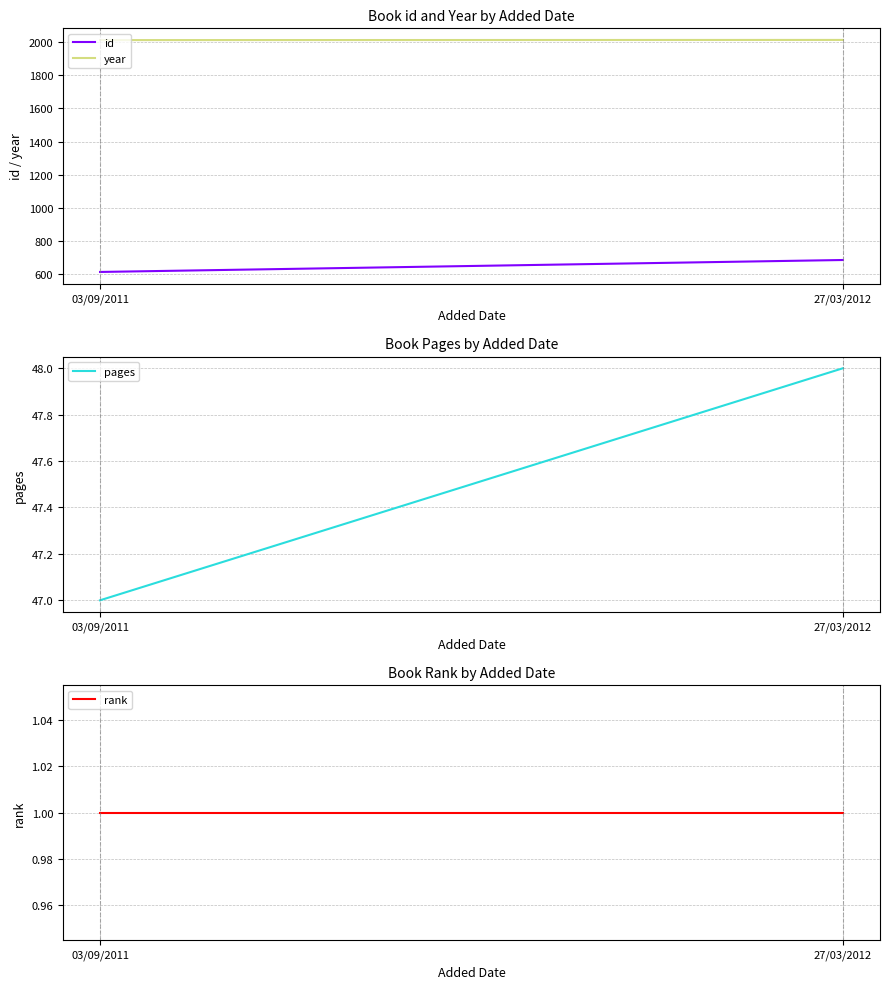

Which has a higher value, 27/03/2012 or 03/09/2011?

27/03/2012